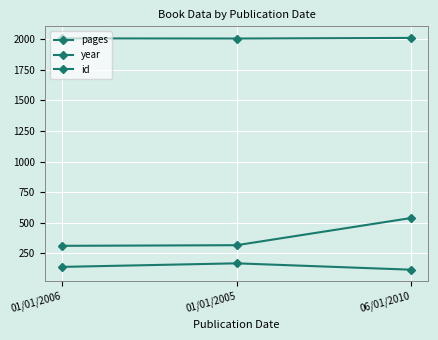

How many values in the pages series are below 140?

1